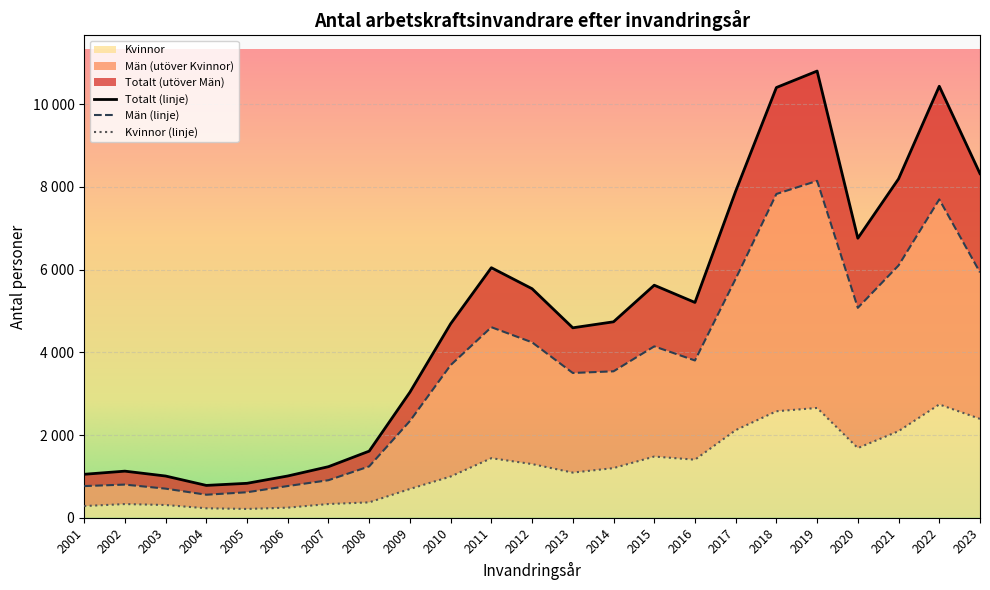

What is the value of the Kvinnor point at the 19th from the left?

2654